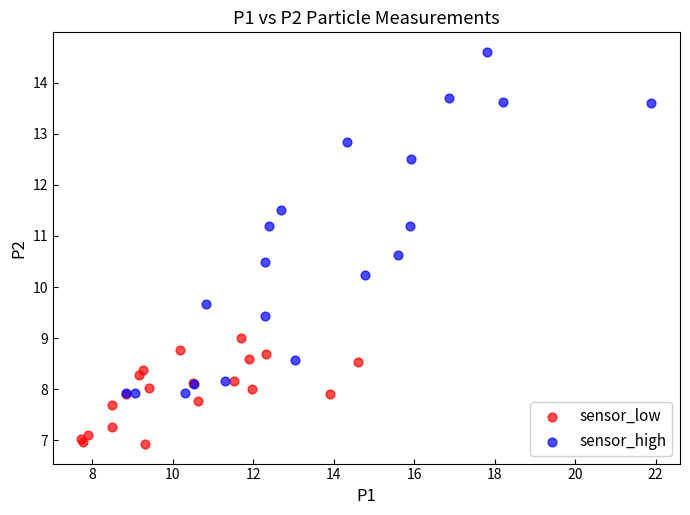

What are all the series names shown in the legend?

sensor_low, sensor_high